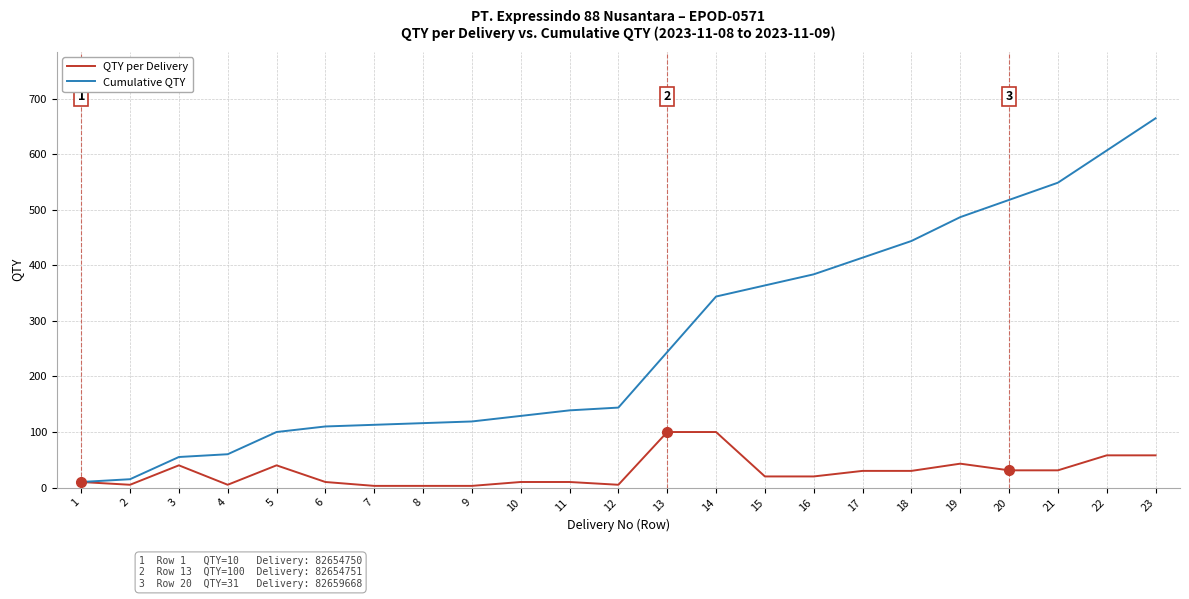

What is the maximum value shown in the chart?

665